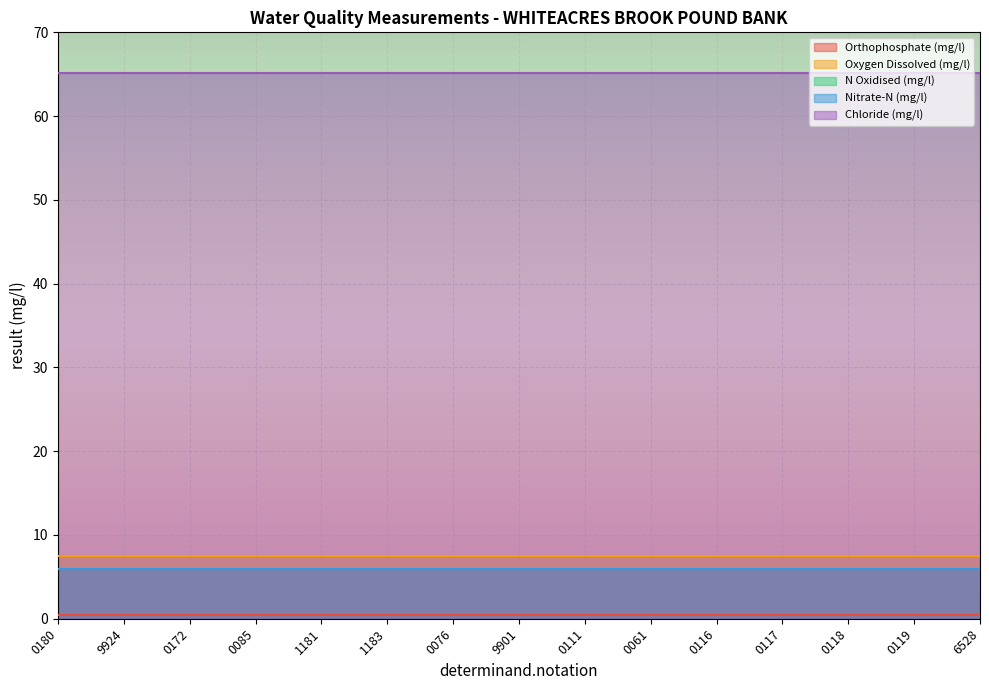

What is the difference between the highest and lowest values at 0172?

64.6